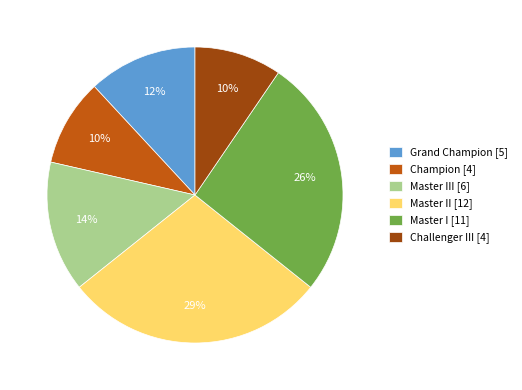

The Challenger III [4] slice represents 10% of the pie. True or false?

True